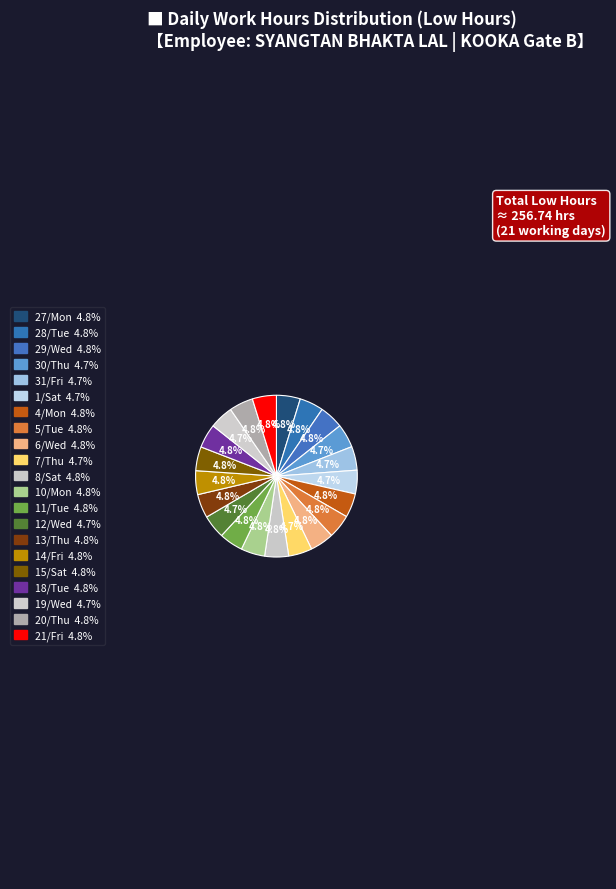

Count the number of slices in the pie.

21